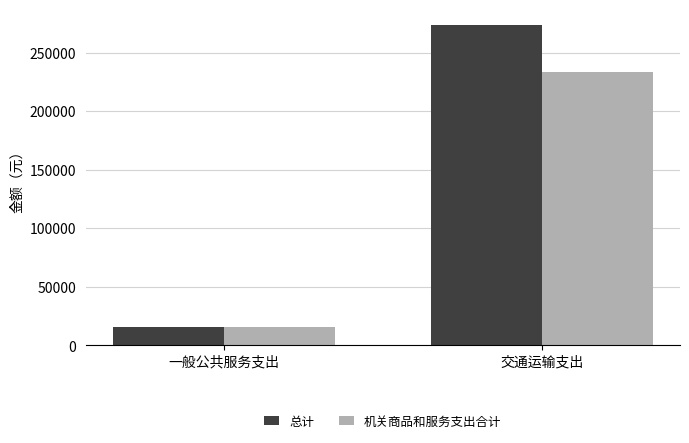

At how many categories does at least one series exceed 135078?

1